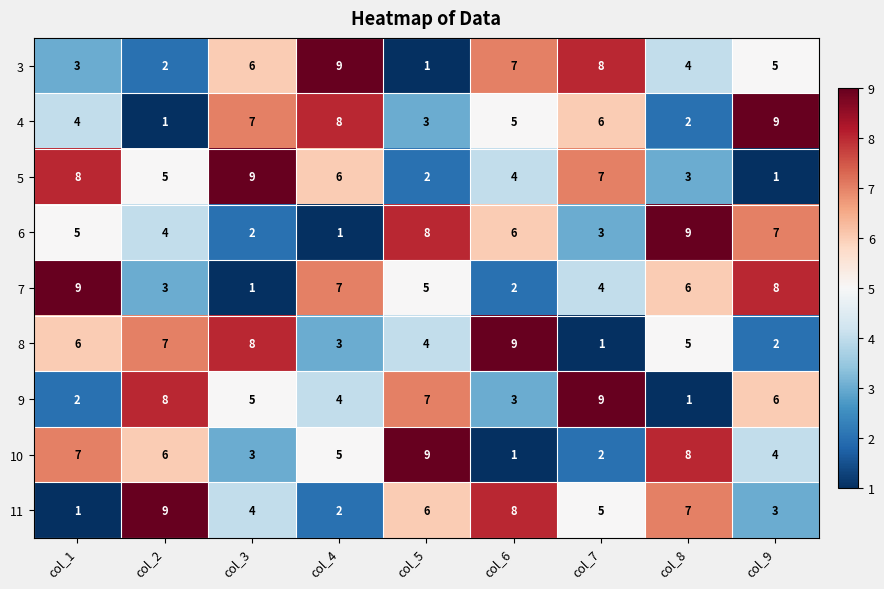

What is the greatest value displayed?

9